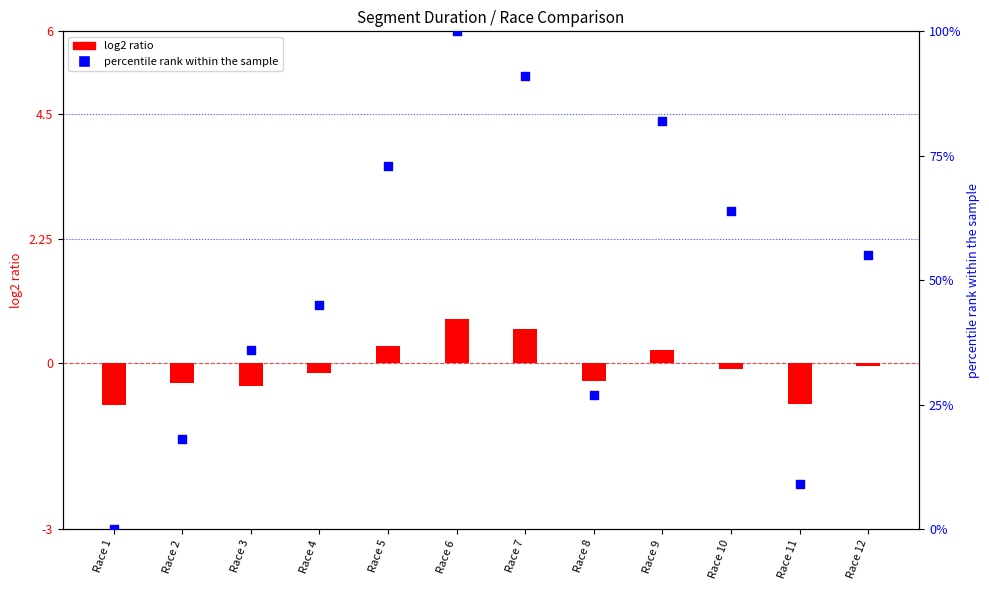

Which series contains the lowest Y value?

log2 ratio